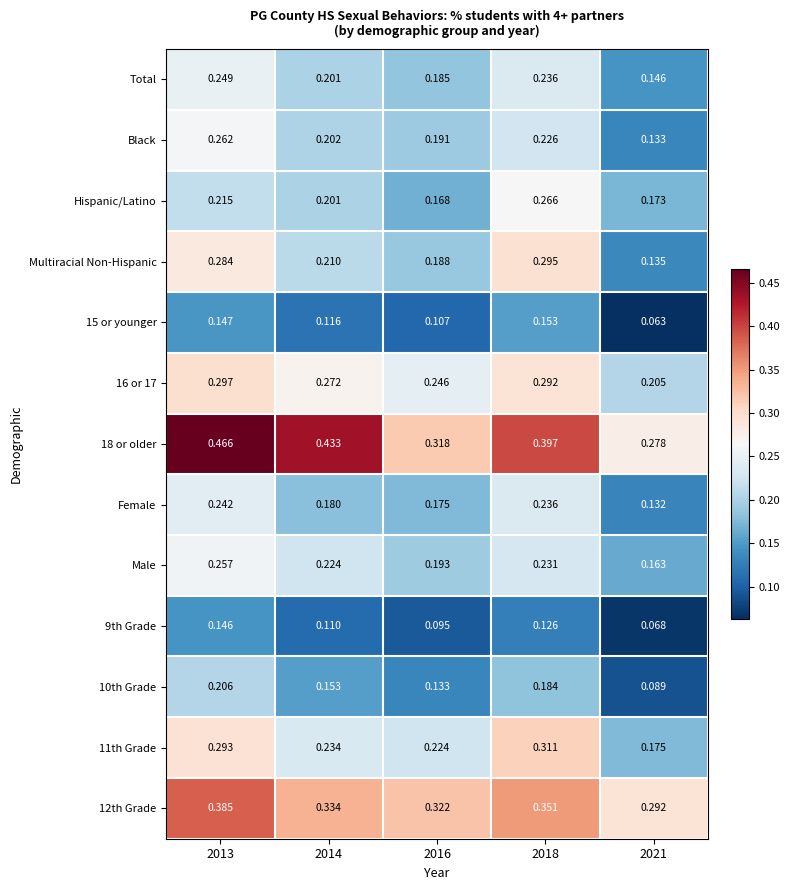

Rank the series by their maximum value, from highest to lowest.

18 or older, 12th Grade, 11th Grade, 16 or 17, Multiracial Non-Hispanic, Hispanic/Latino, Black, Male, Total, Female, 10th Grade, 15 or younger, 9th Grade